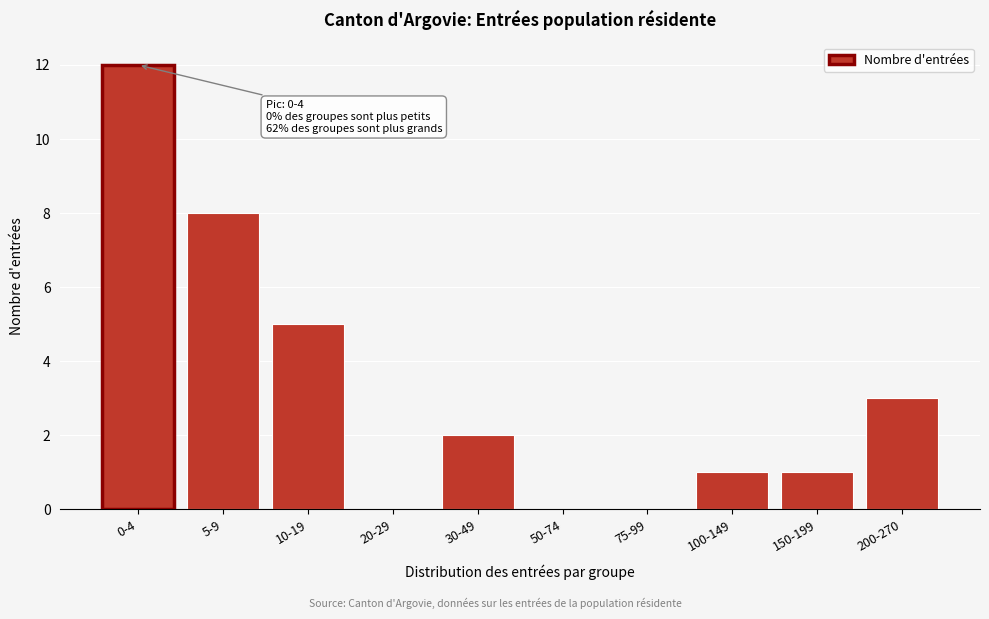

Reading right to left, list all the values displayed in this chart.

200-270=3	150-199=1	100-149=1	75-99=0	50-74=0	30-49=2	20-29=0	10-19=5	5-9=8	0-4=12